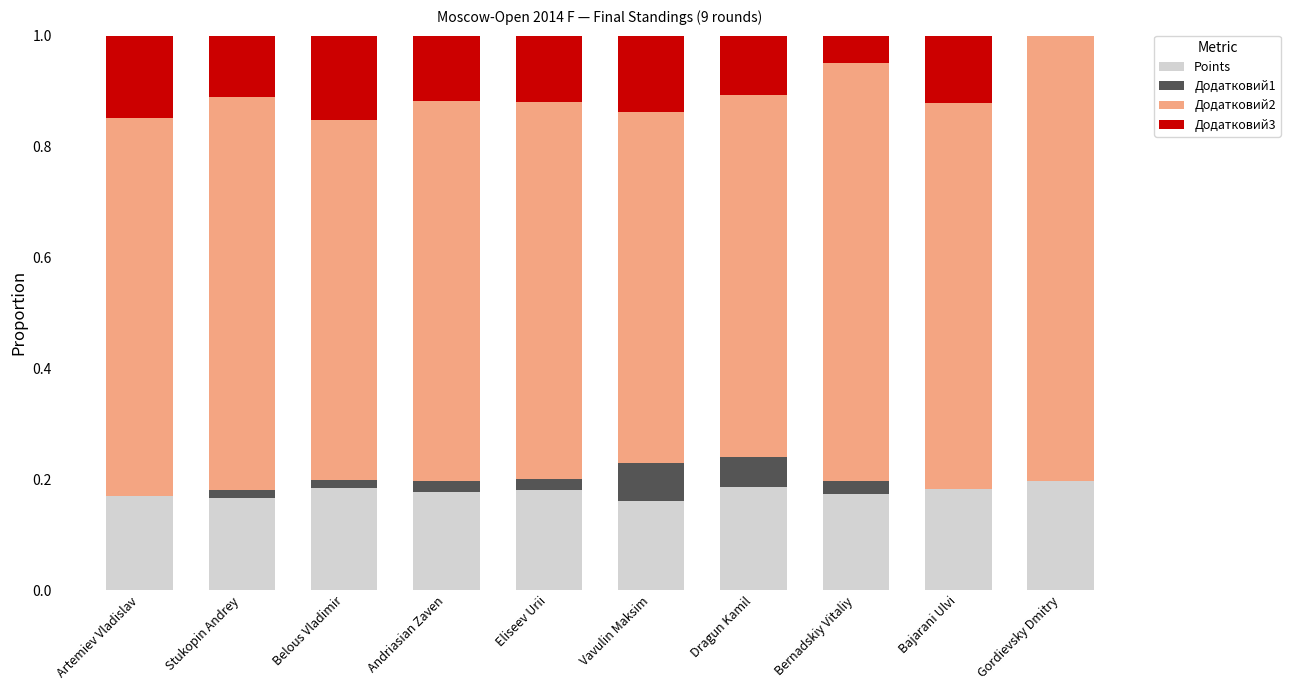

What is the total value across all series at Vavulin Maksim?

1.0